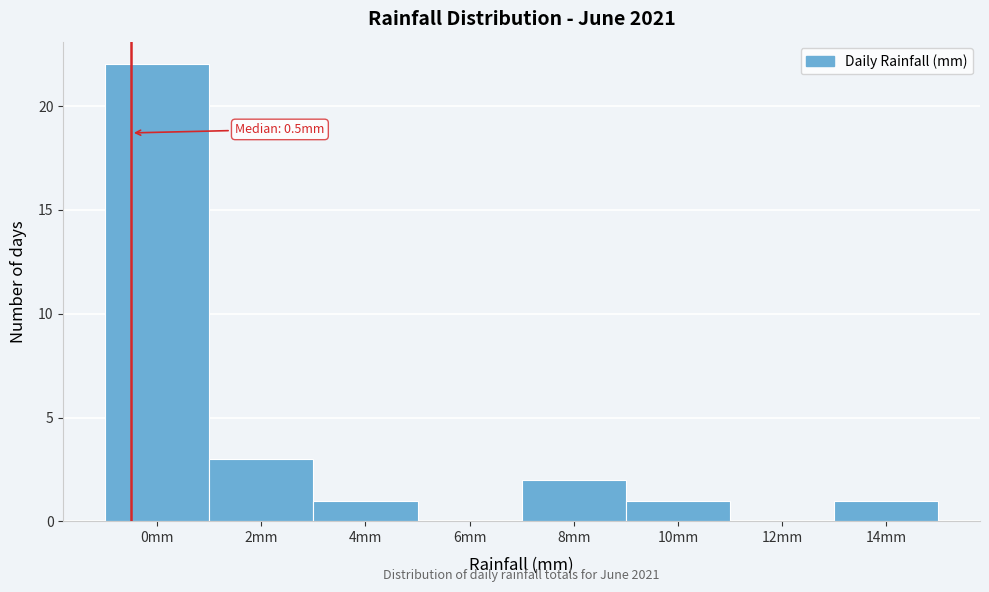

Reading left to right, extract all data points from this chart.

0mm=22	2mm=3	4mm=1	6mm=0	8mm=2	10mm=1	12mm=0	14mm=1